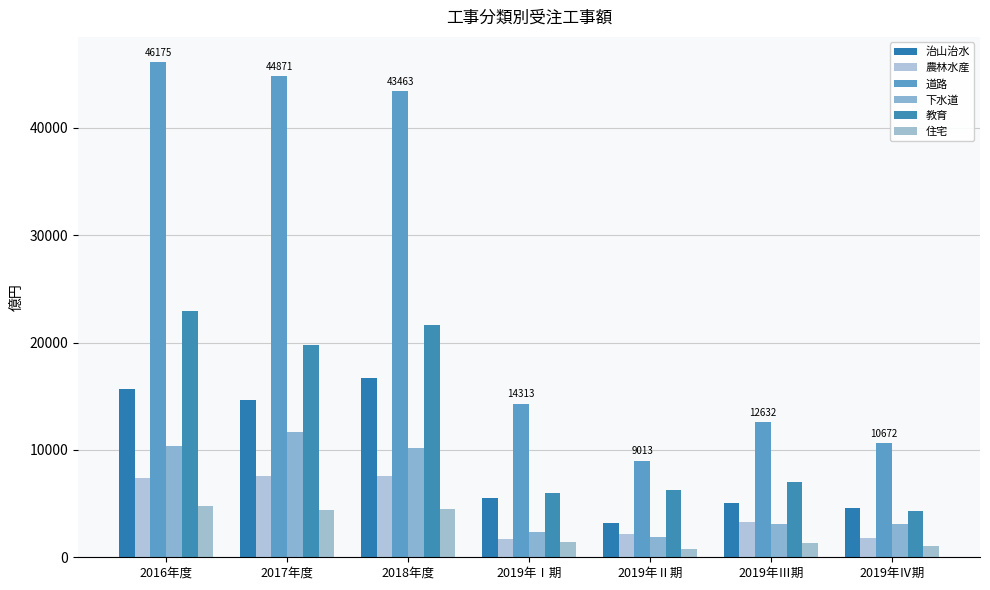

What is the difference between the maximum and second lowest values in the 教育 series?

16931.6